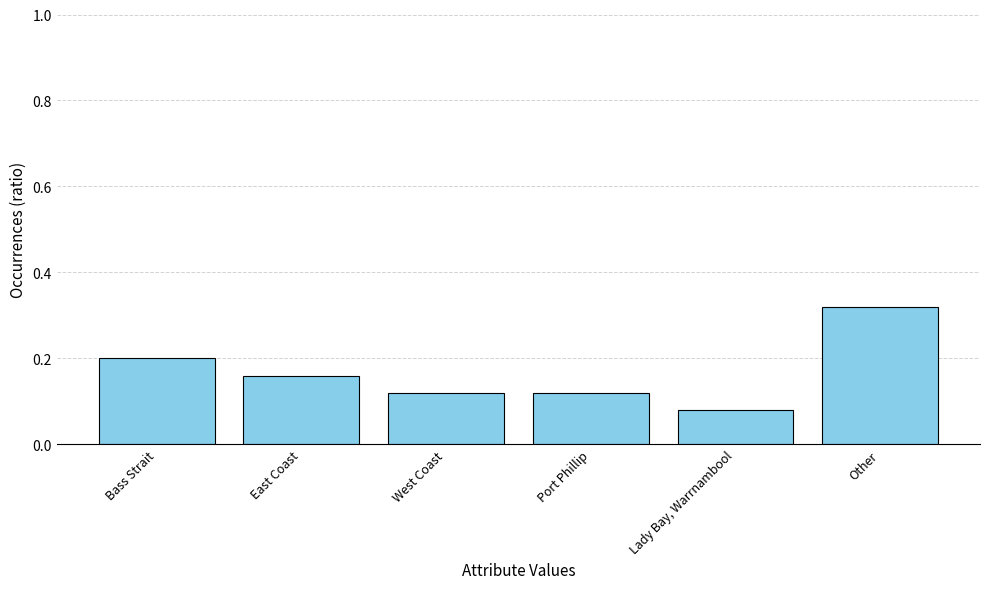

Is it true that the value at Other is 0.1?

False